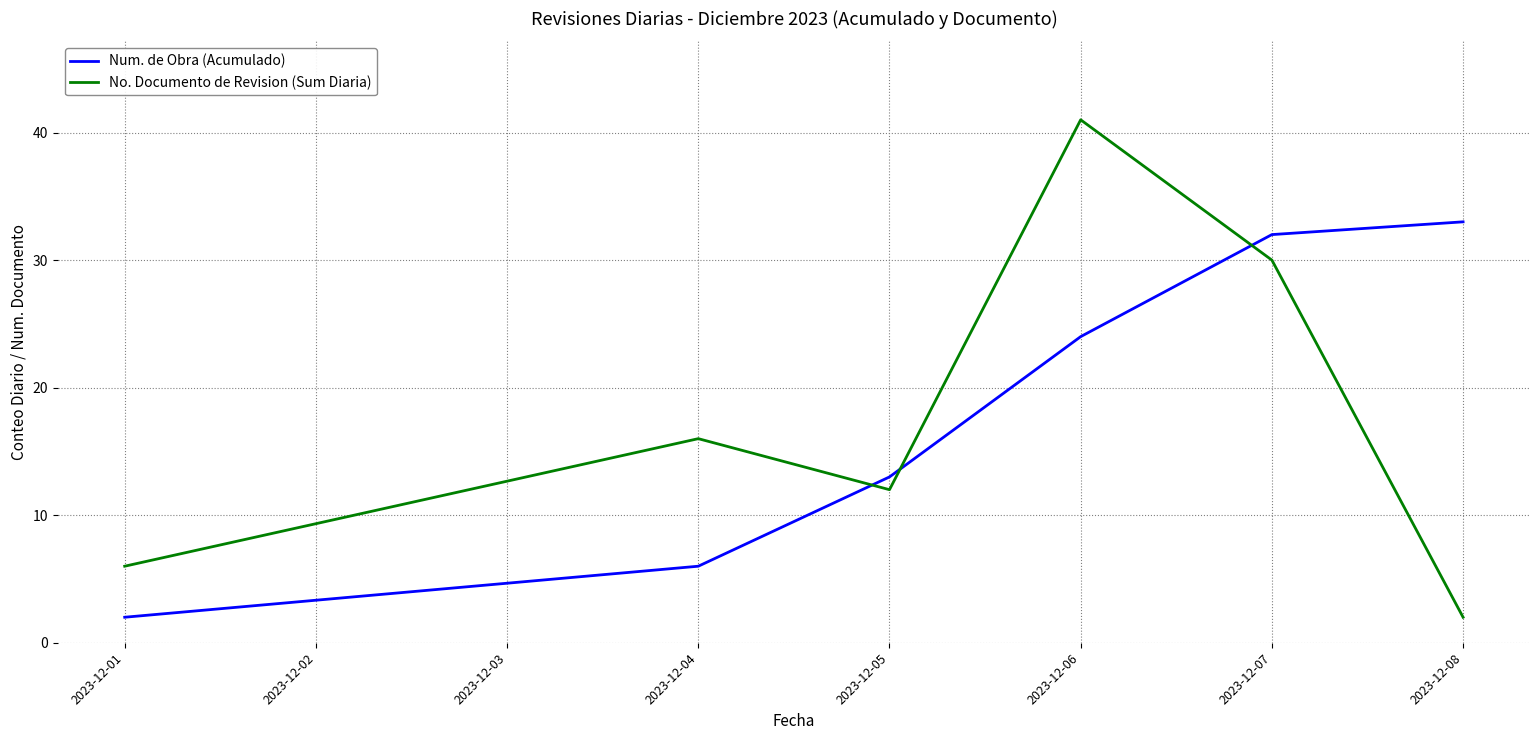

How many interior local peaks does the No. Documento de Revision (Sum Diaria) series have?

2